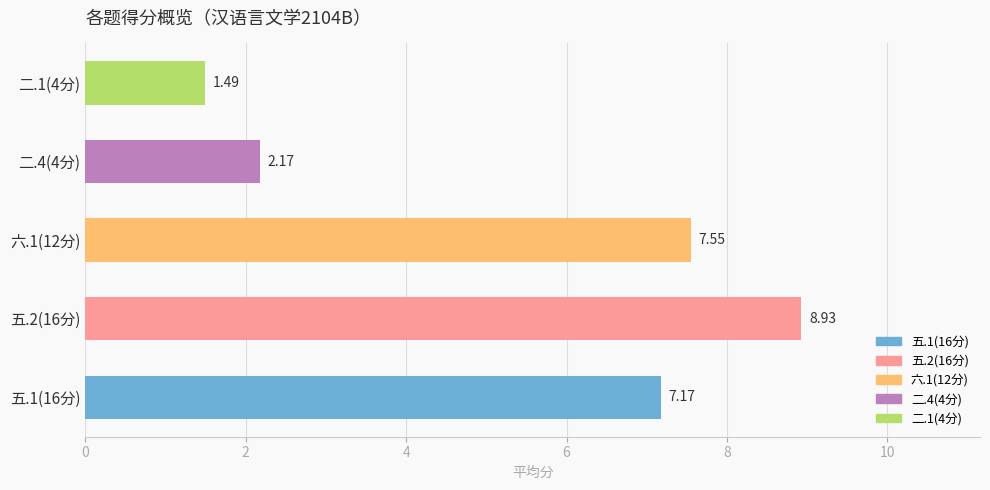

What is the sum of the values at 五.1(16分) and 六.1(12分)?

14.7